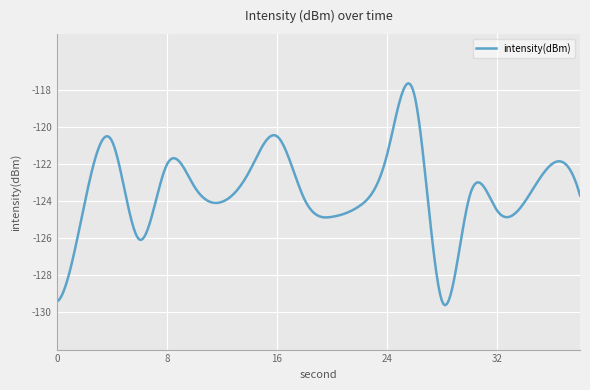

What is the minimum value shown in the chart?

-129.6